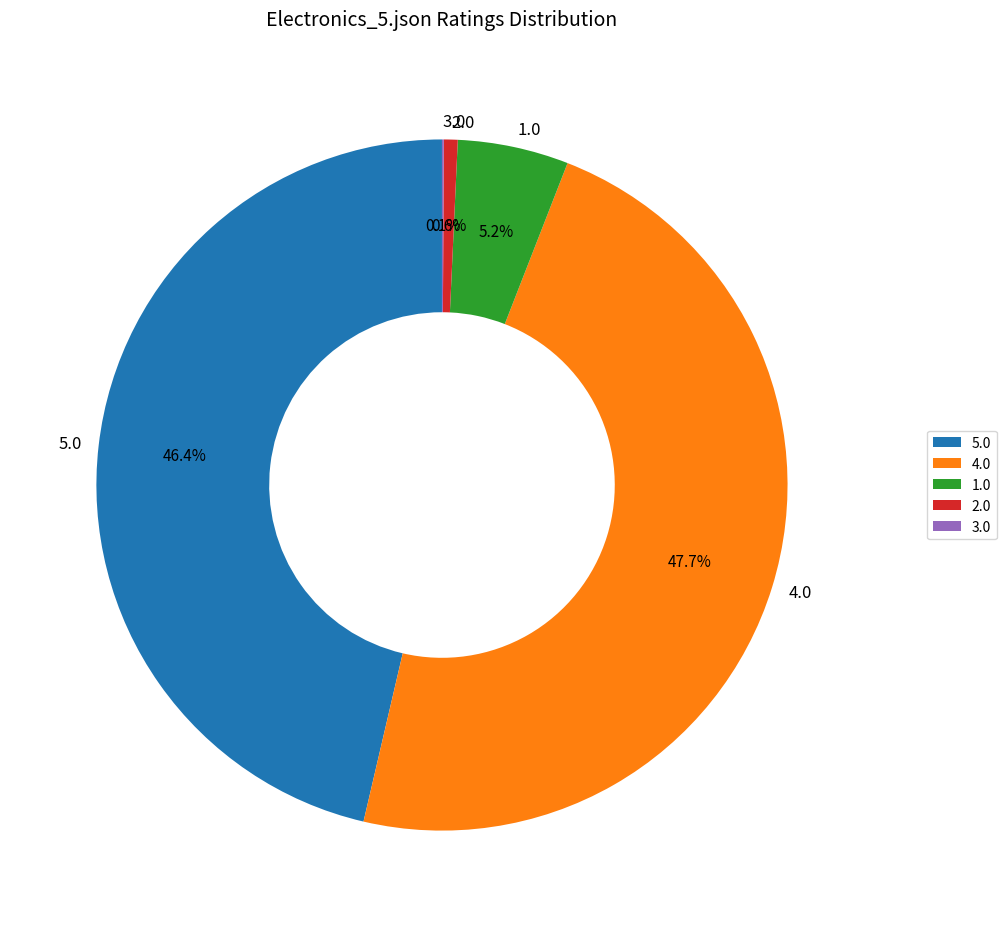

Approximately how many times larger is the value at 4.0 compared to 5.0?

1.0